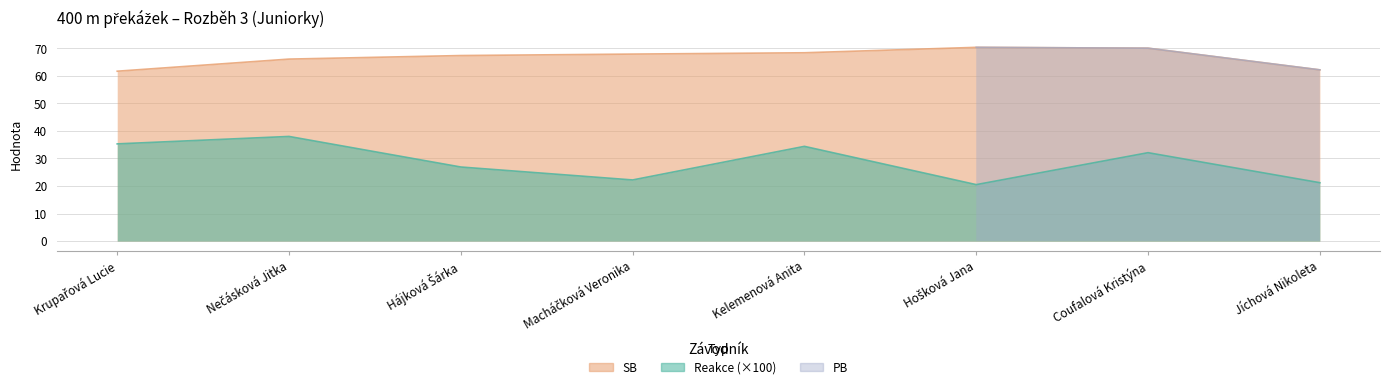

True or false: Reakce and SB intersect in this chart.

False